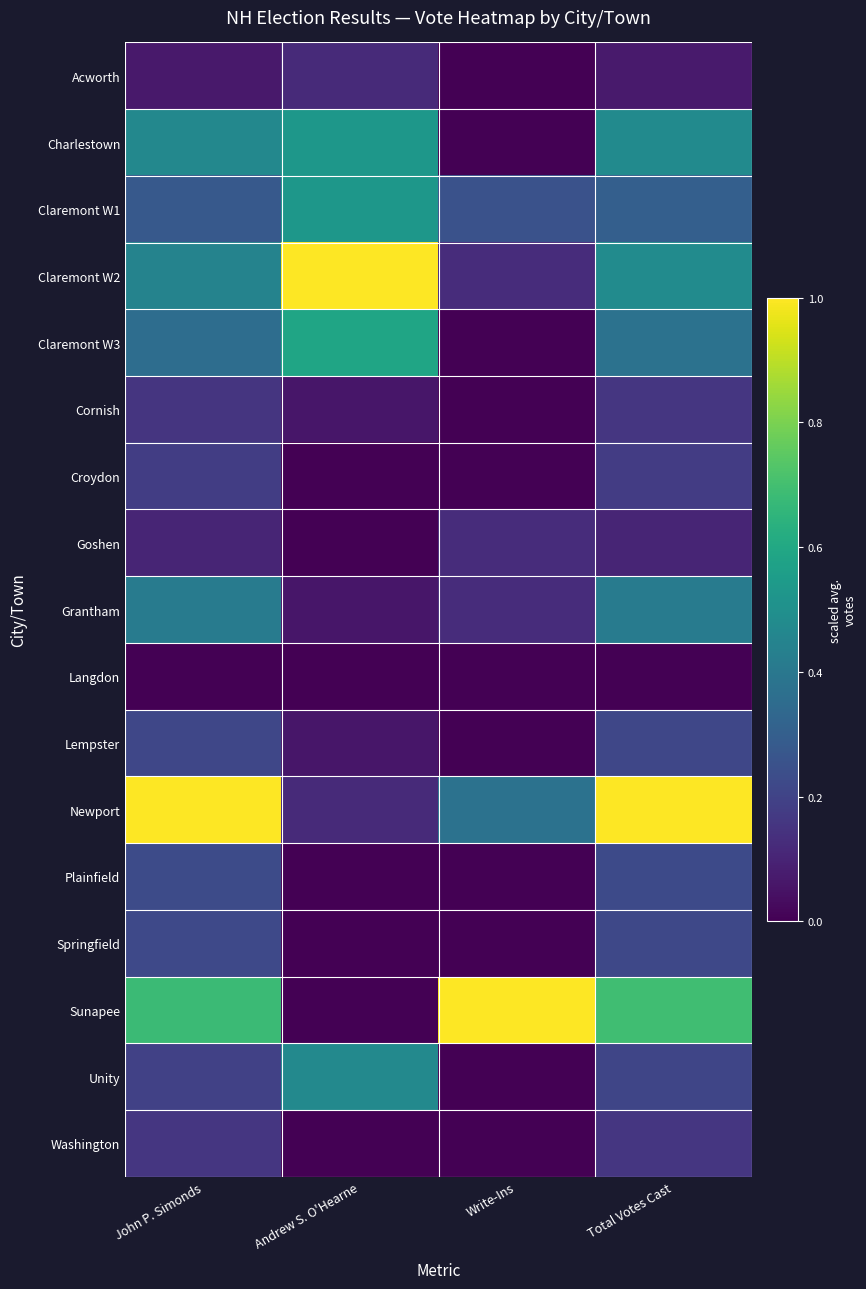

Which series has the widest spread of values?

Sunapee